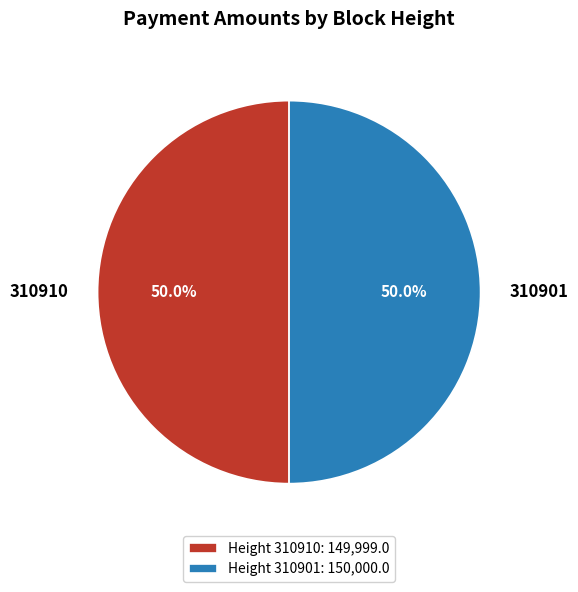

How many slices are in this pie chart?

2